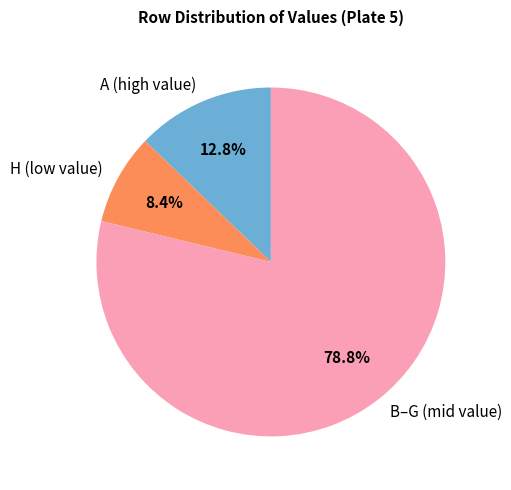

Rank the categories by value from lowest to highest.

H (low value), A (high value), B–G (mid value)